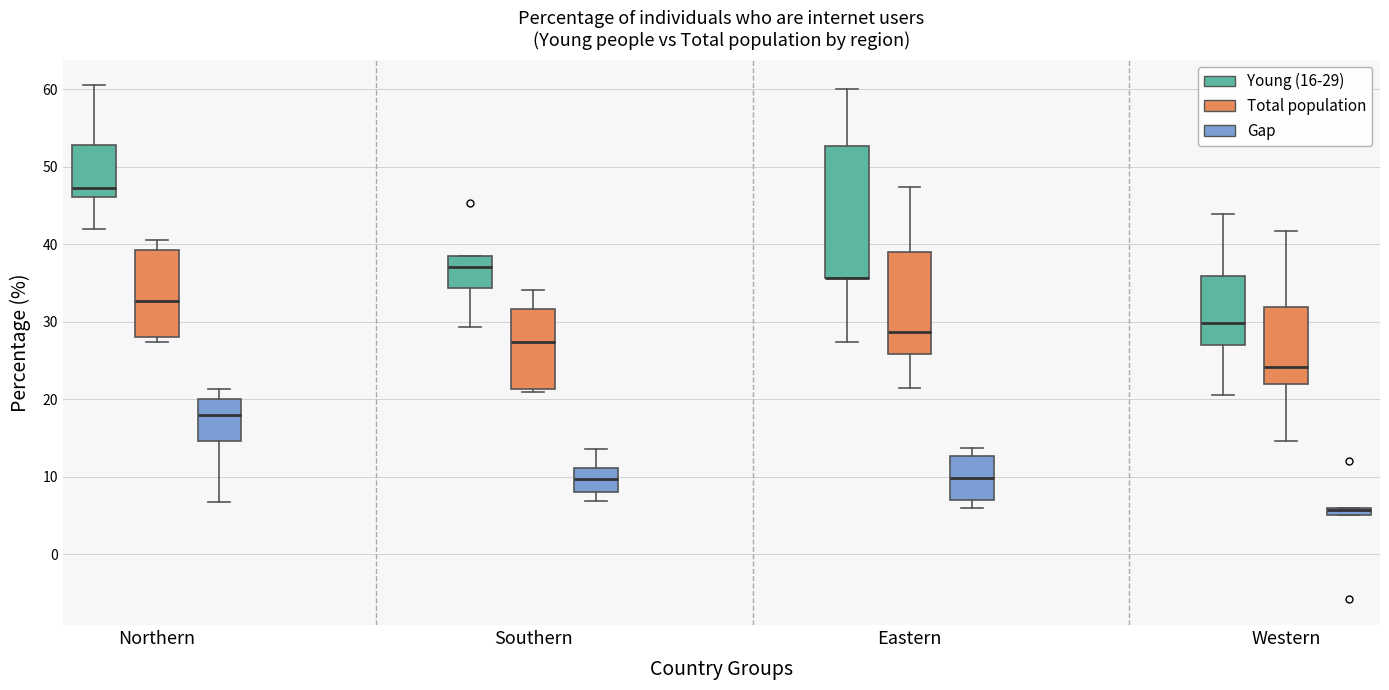

Which box is the tallest, from its lower edge to its upper edge?

Eastern (Young (16-29))